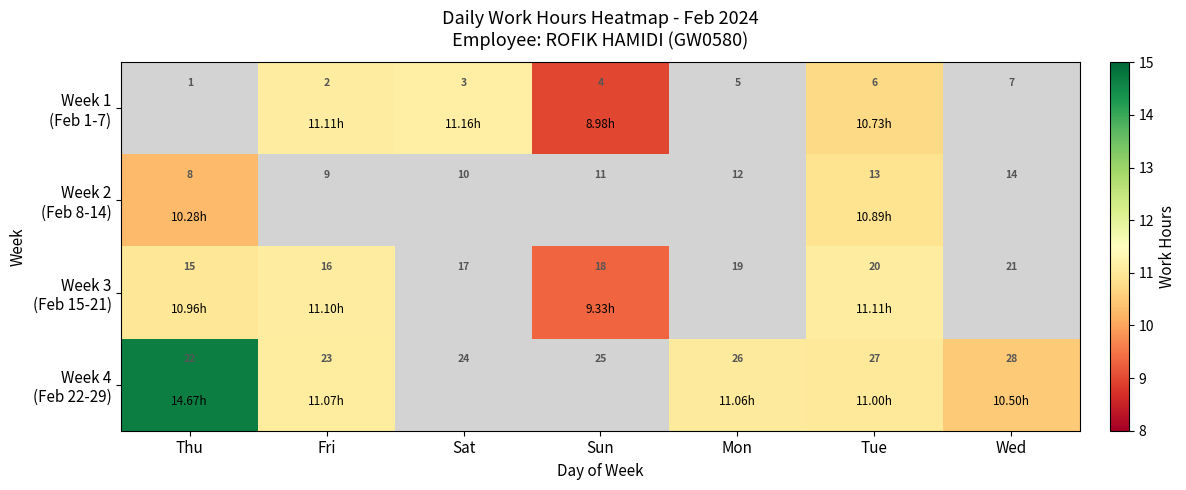

Which series has the widest spread of values?

Week 4 (Feb 22-29)